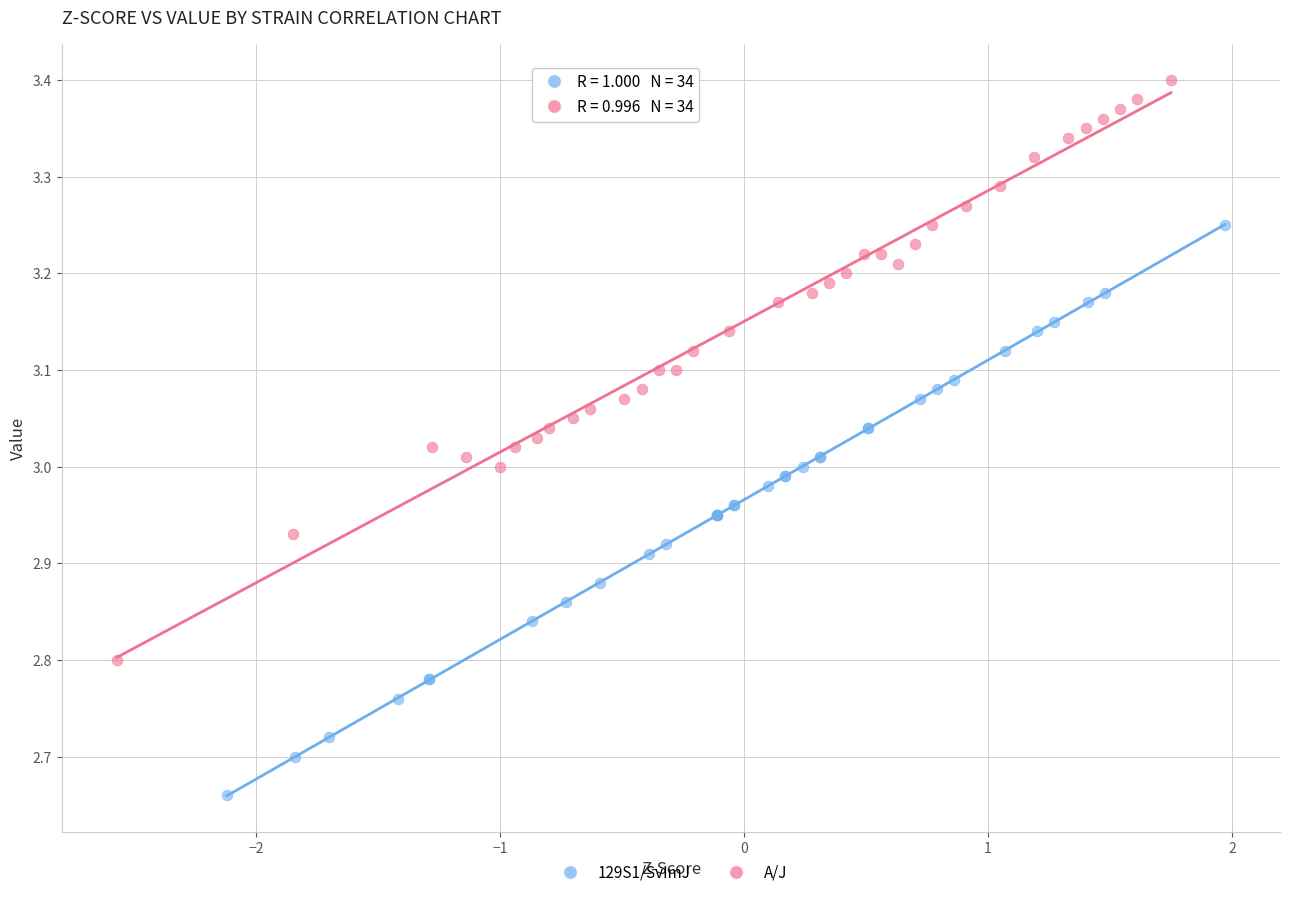

Which series contains the highest Y value?

A/J